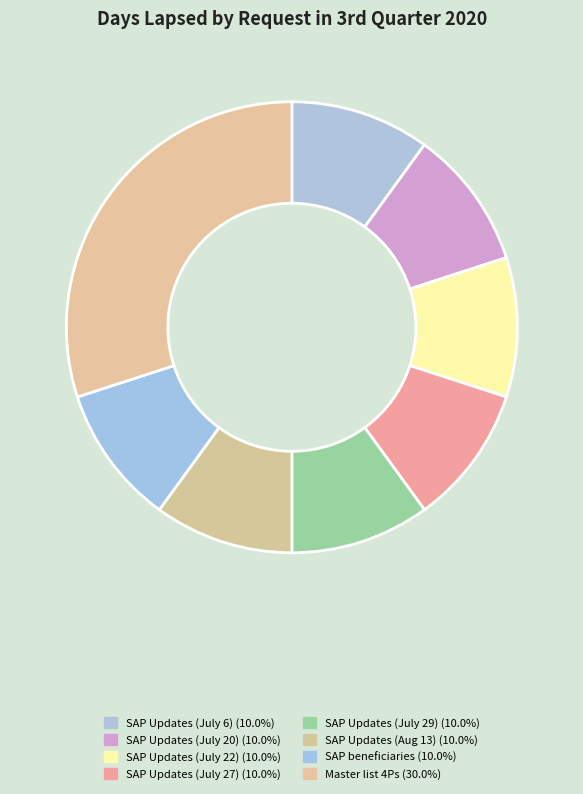

How many segments does this pie chart have?

8